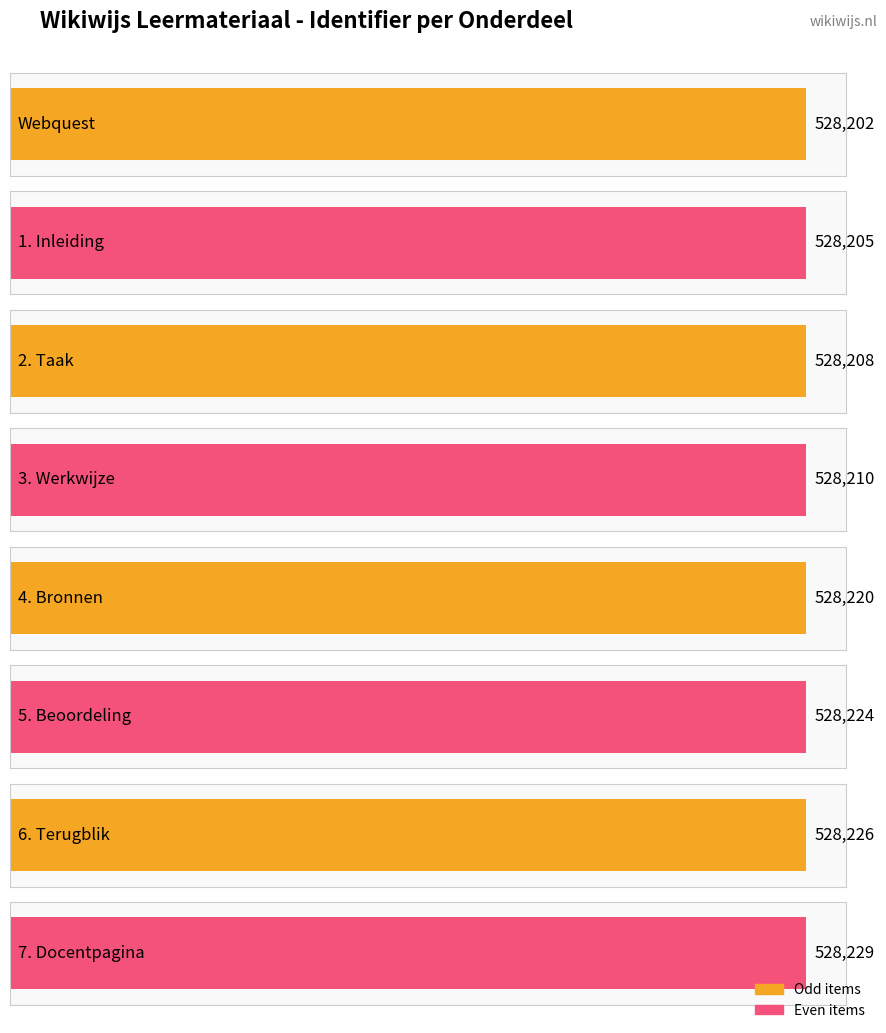

Which has a higher value, Webquest or 1. Inleiding?

1. Inleiding